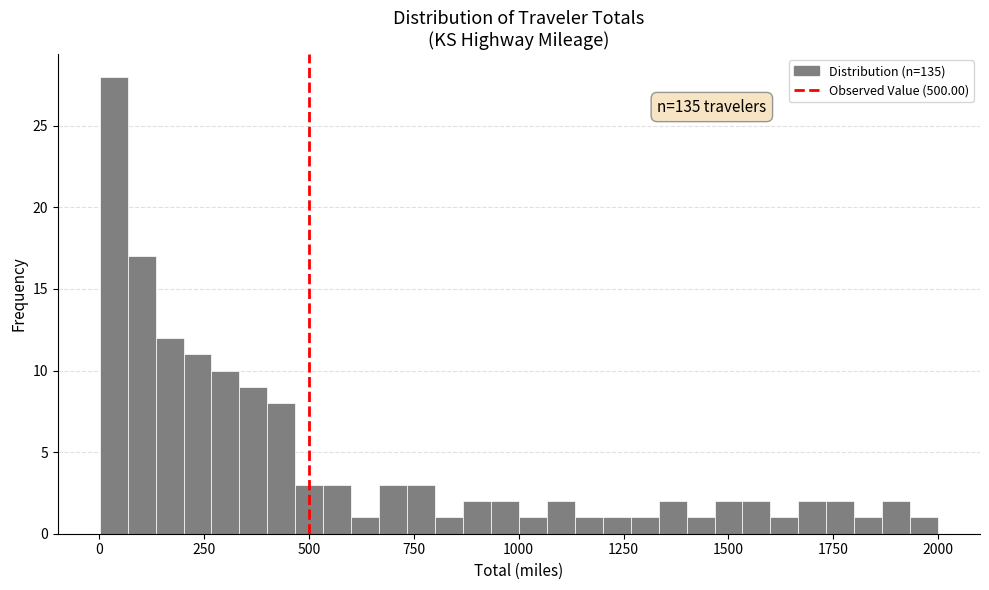

Around what value on the x-axis is the tallest bar? Give the approximate position of its centre, as read against the axis.

50